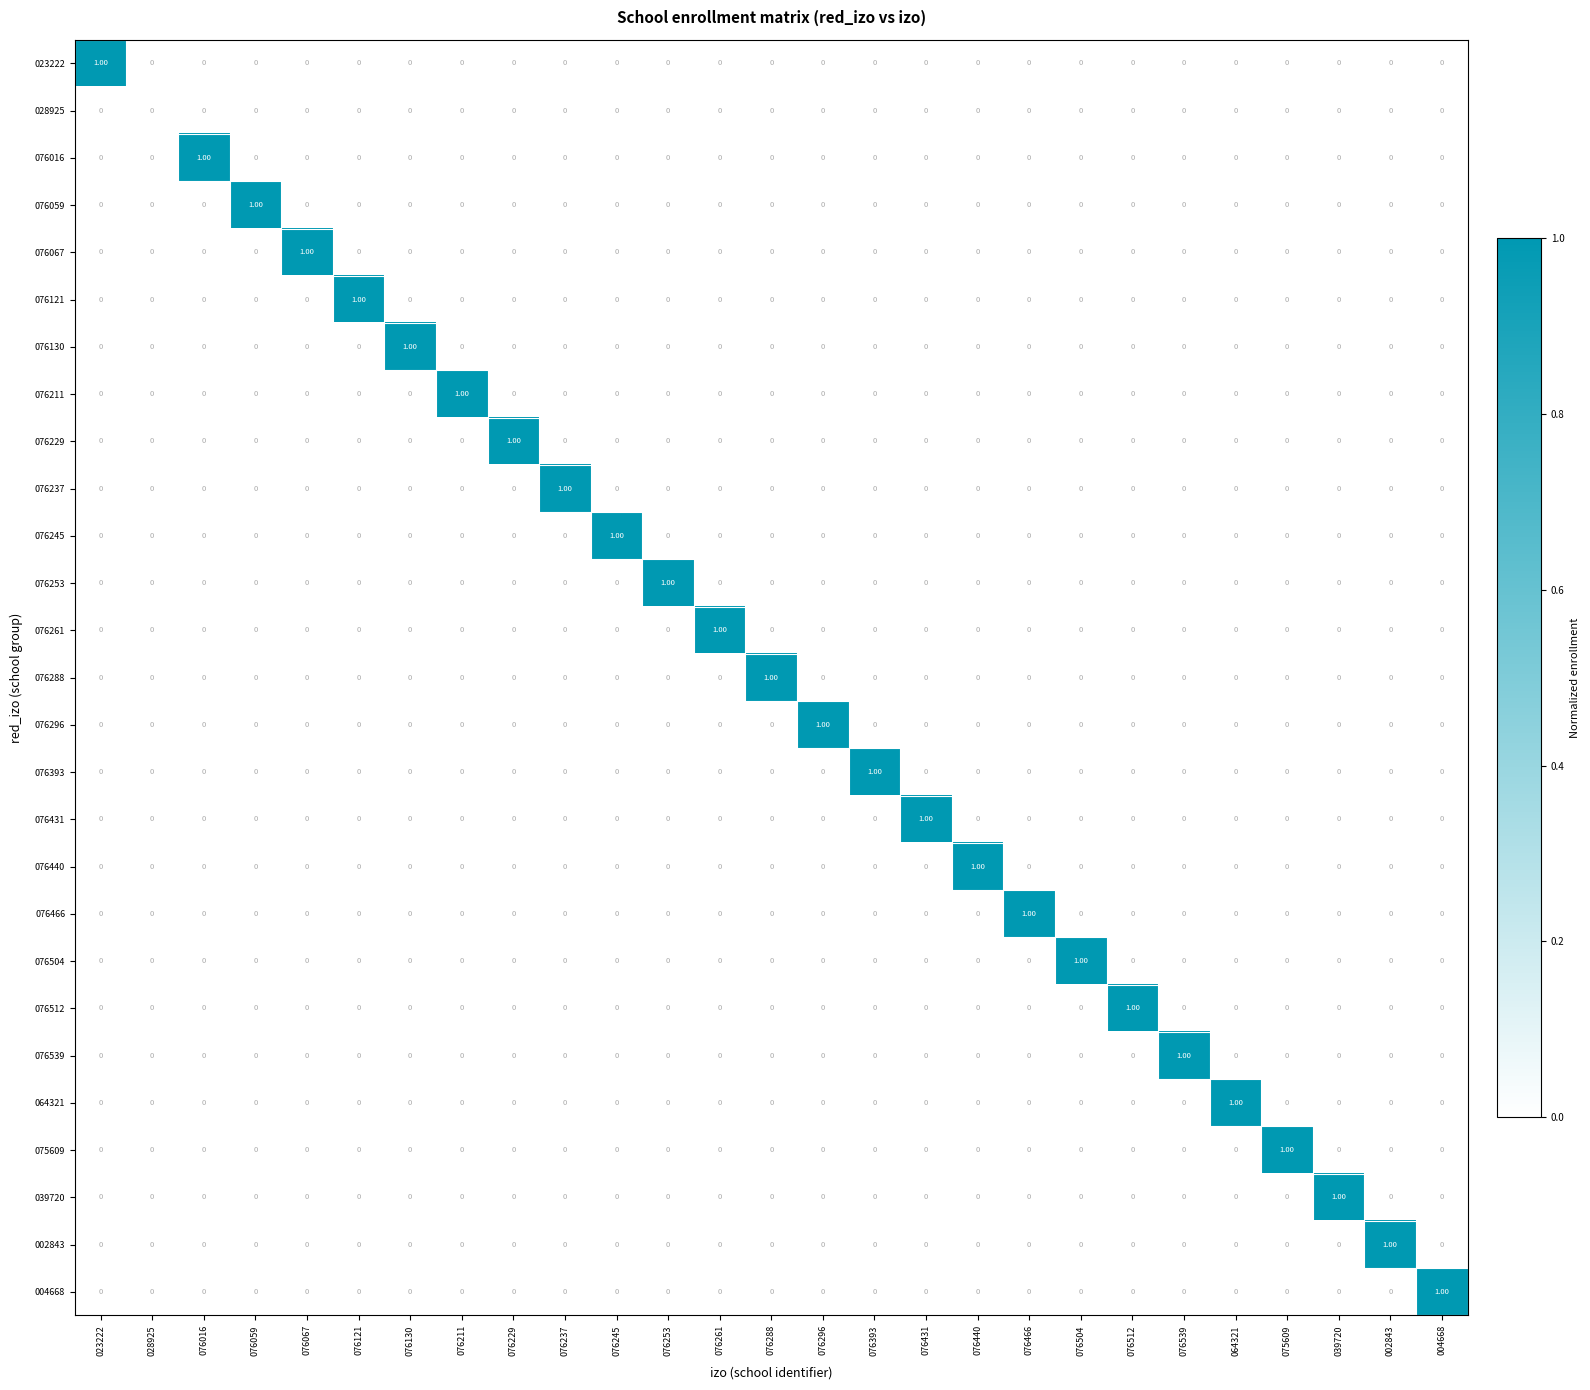

At 076512, list the series in order from largest to smallest.

076512, 023222, 028925, 076016, 076059, 076067, 076121, 076130, 076211, 076229, 076237, 076245, 076253, 076261, 076288, 076296, 076393, 076431, 076440, 076466, 076504, 076539, 064321, 075609, 039720, 002843, 004668